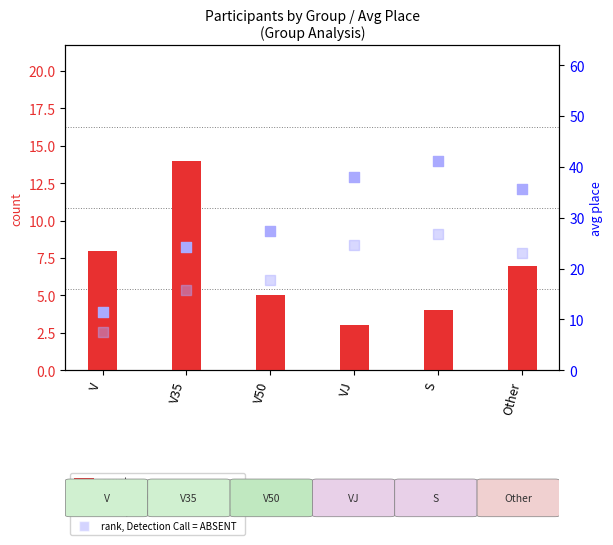

At which category is the sum across all series the highest?

S